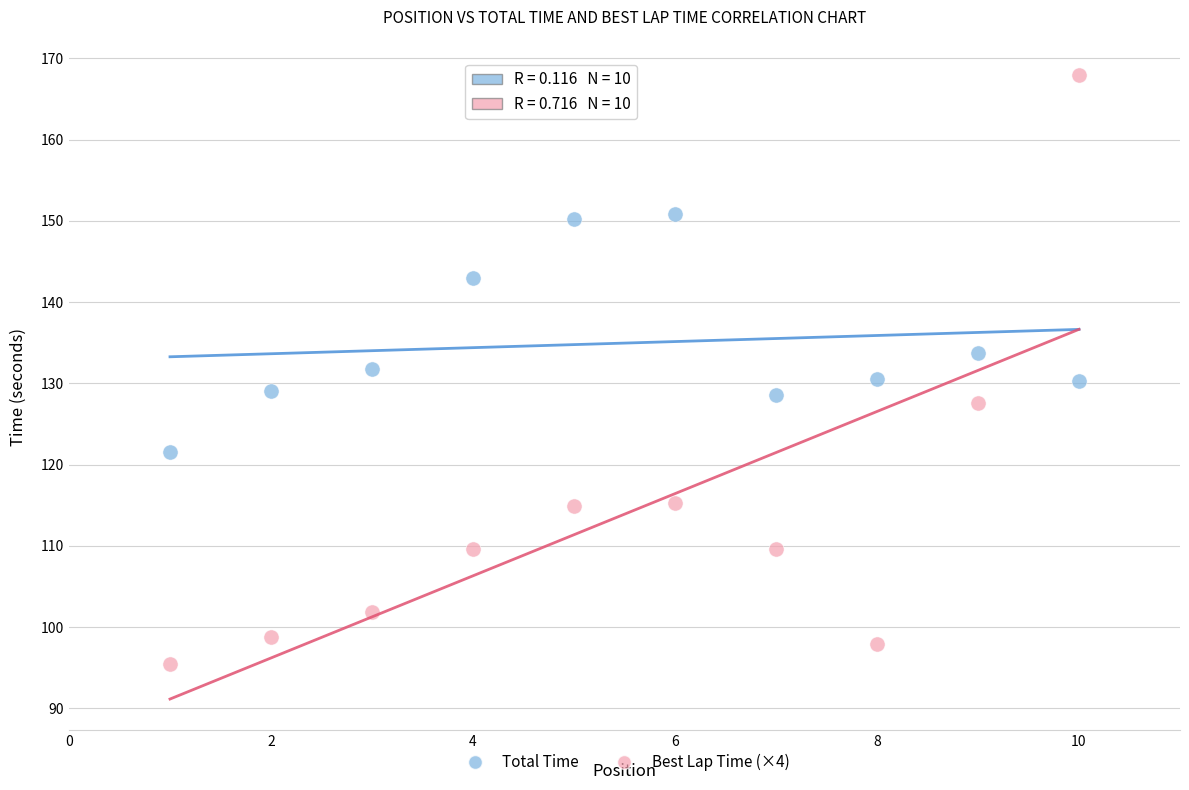

Which series has the widest spread of Y values?

Best Lap Time (×4)